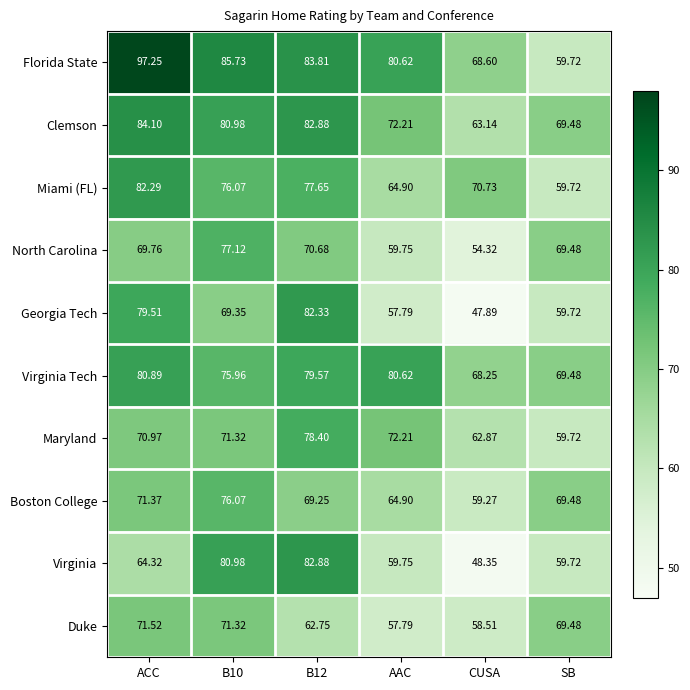

Rank the series by their maximum value, from highest to lowest.

Florida State, Clemson, Virginia, Georgia Tech, Miami (FL), Virginia Tech, Maryland, North Carolina, Boston College, Duke